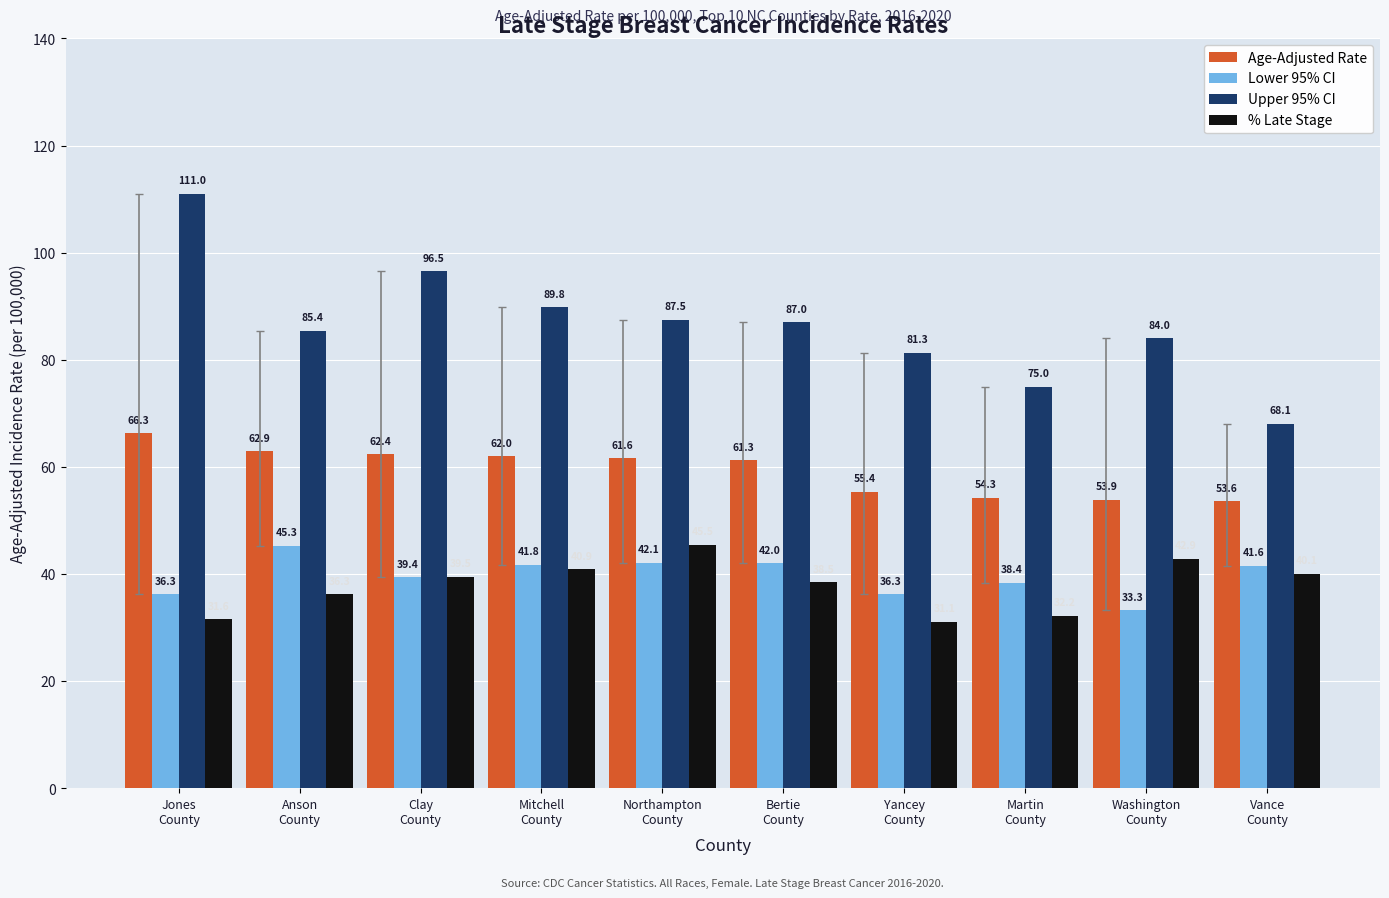

What is the difference between the highest and lowest values at Martin
County?

42.8